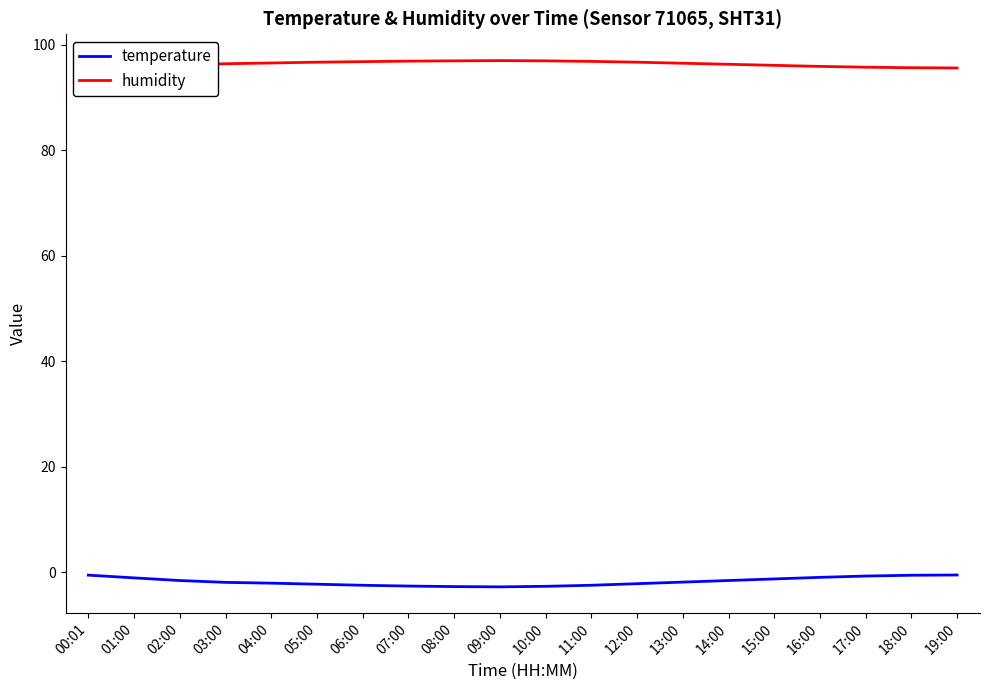

At how many categories does at least one series exceed 4?

20